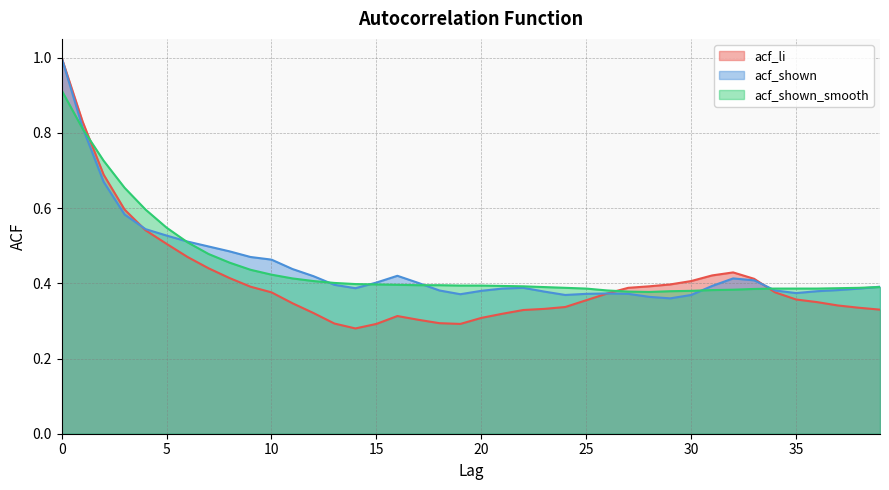

What is the value of the acf_shown point at the 28th from the left?

0.4